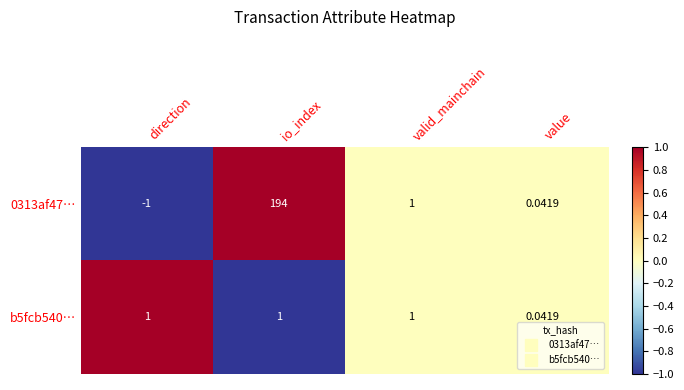

At which label does 0313af47… reach its peak?

io_index